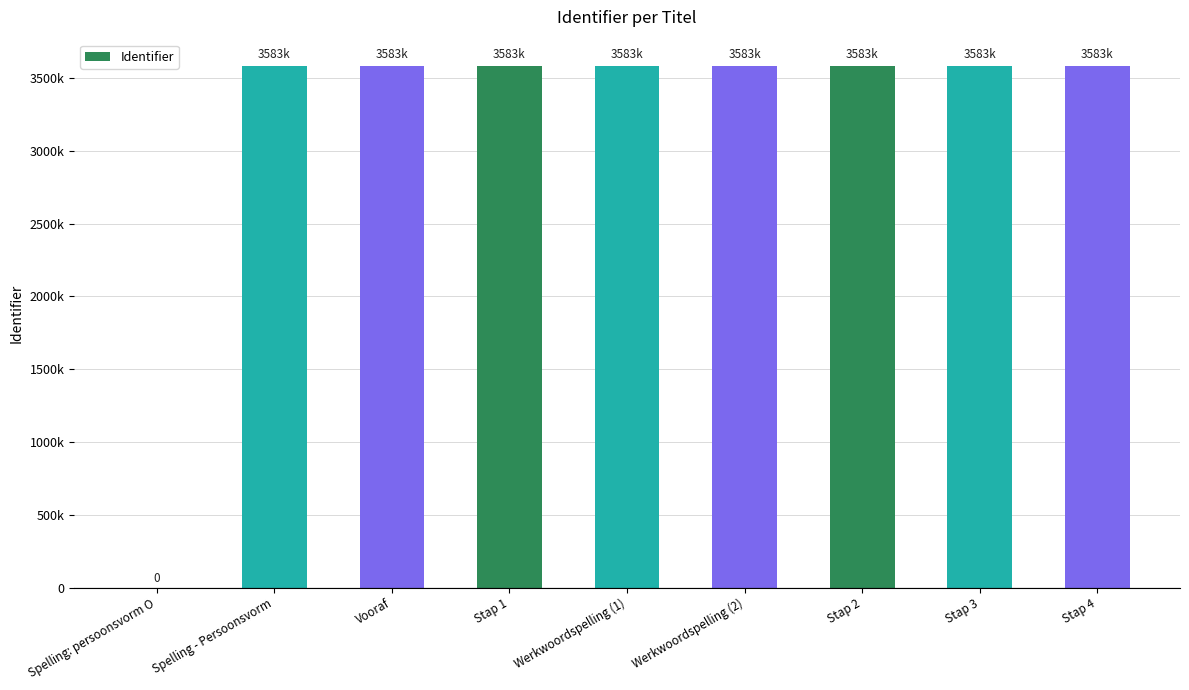

The value at Spelling - Persoonsvorm is 3582806. True or false?

True